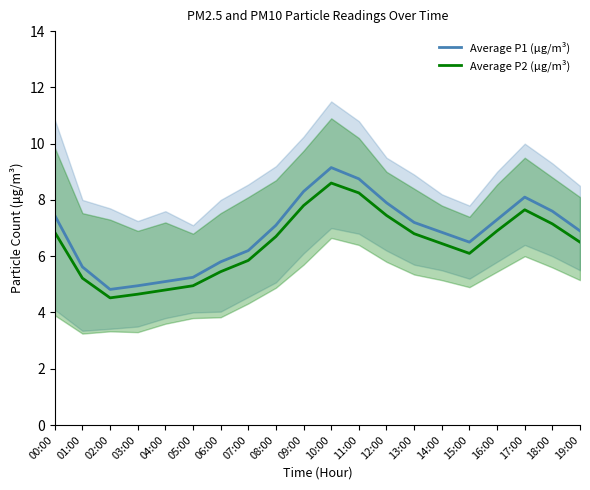

What is the lowest value of the Average P1 (μg/m³) series?

4.8